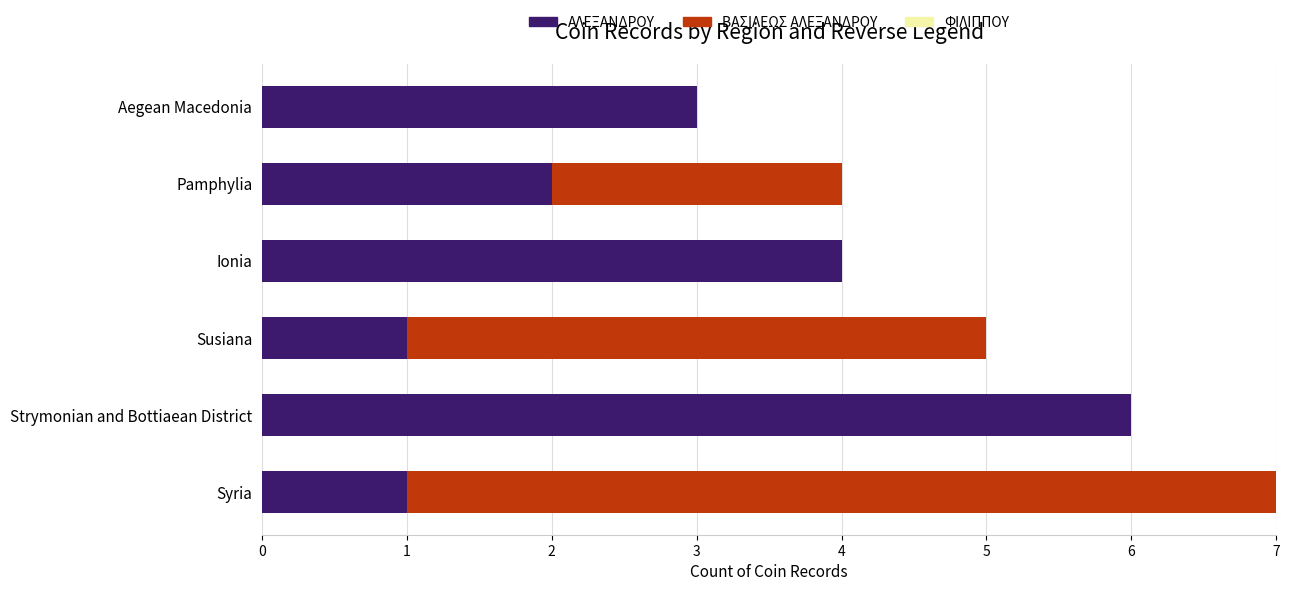

What is the total value across all series at Syria?

7